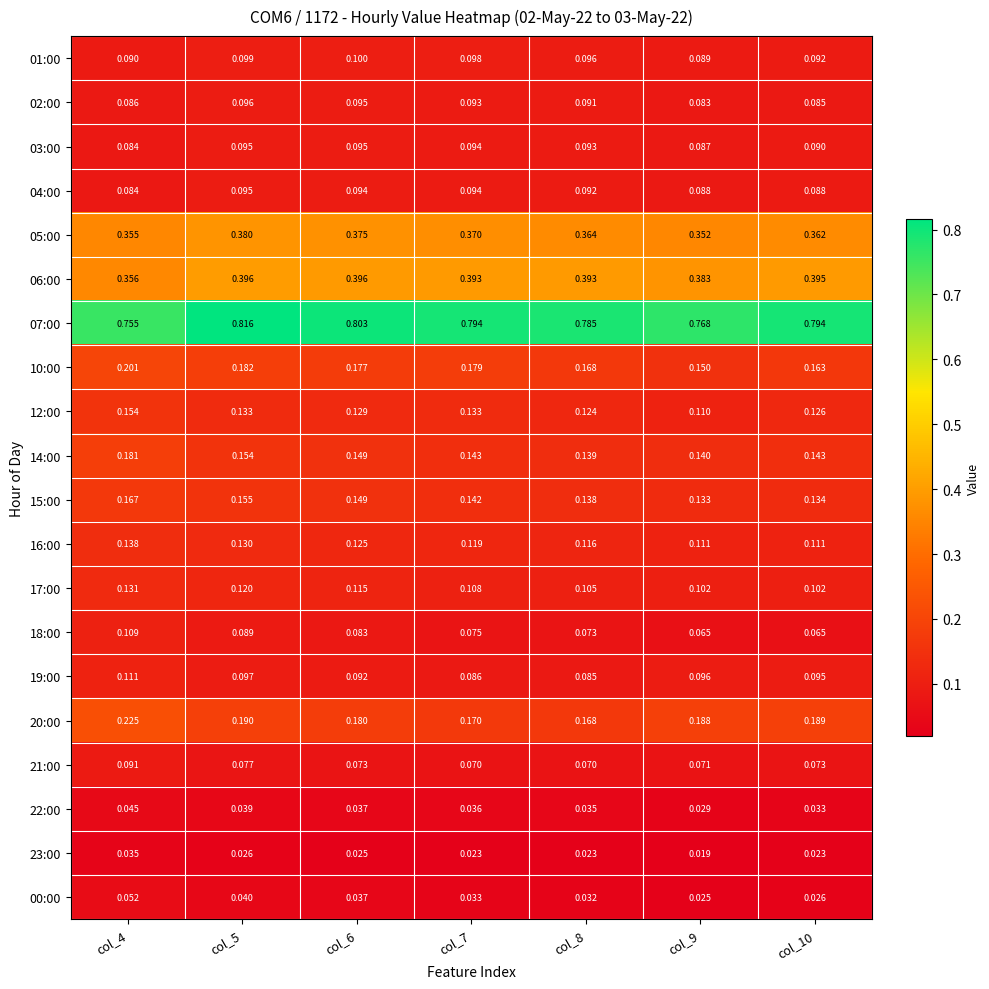

Is the value of 23:00 at col_5 greater than the value of 21:00 at col_9?

No